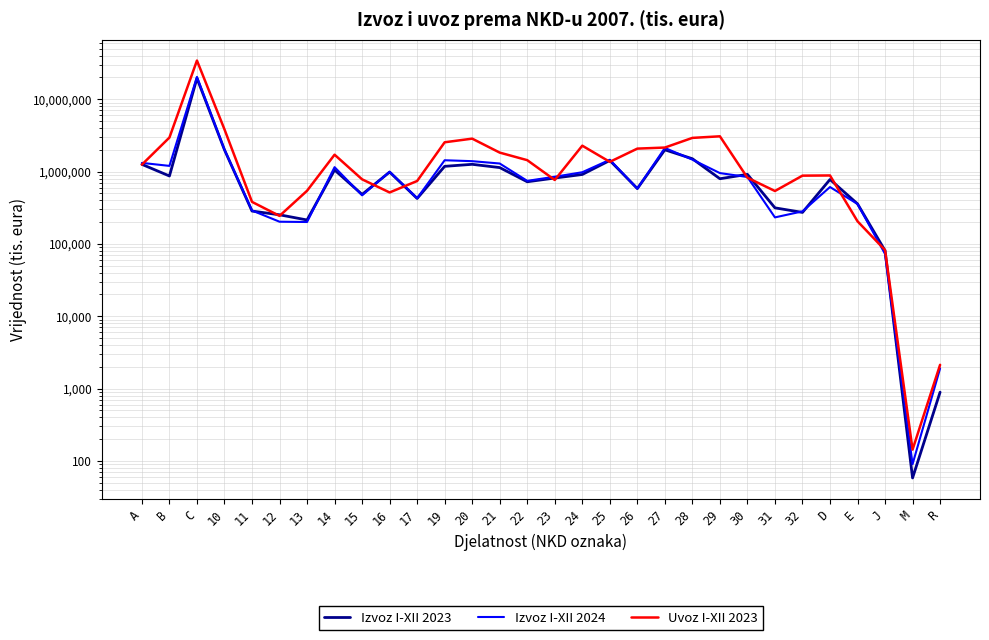

Reading left to right, extract all data points from this chart.

Izvoz I-XII 2023: A=1257207	B=867857	C=19507702	10=1996395	11=284173	12=252249	13=213901	14=1050501	15=482440	16=983609	17=424238	19=1180006	20=1258416	21=1134211	22=722007	23=812955	24=910579	25=1423150	26=581282	27=1996548	28=1502923	29=795199	30=913764	31=314783	32=272180	D=776817	E=357580	J=80590	M=58	R=891
Izvoz I-XII 2024: A=1316869	B=1196980	C=20344119	10=2006110	11=289300	12=202409	13=200555	14=1149514	15=469006	16=992581	17=427839	19=1432263	20=1390833	21=1291007	22=743043	23=847606	24=977976	25=1453975	26=580427	27=2119592	28=1461753	29=951773	30=840277	31=232222	32=281538	D=610553	E=356304	J=72579	M=90	R=1898
Uvoz I-XII 2023: A=1245912	B=2950317	C=34240382	10=3827924	11=380791	12=243588	13=542147	14=1709433	15=780407	16=513722	17=740013	19=2538335	20=2849320	21=1827231	22=1436134	23=764018	24=2277500	25=1360857	26=2074744	27=2145372	28=2918680	29=3069962	30=821407	31=538167	32=877359	D=882299	E=205185	J=82008	M=143	R=2127